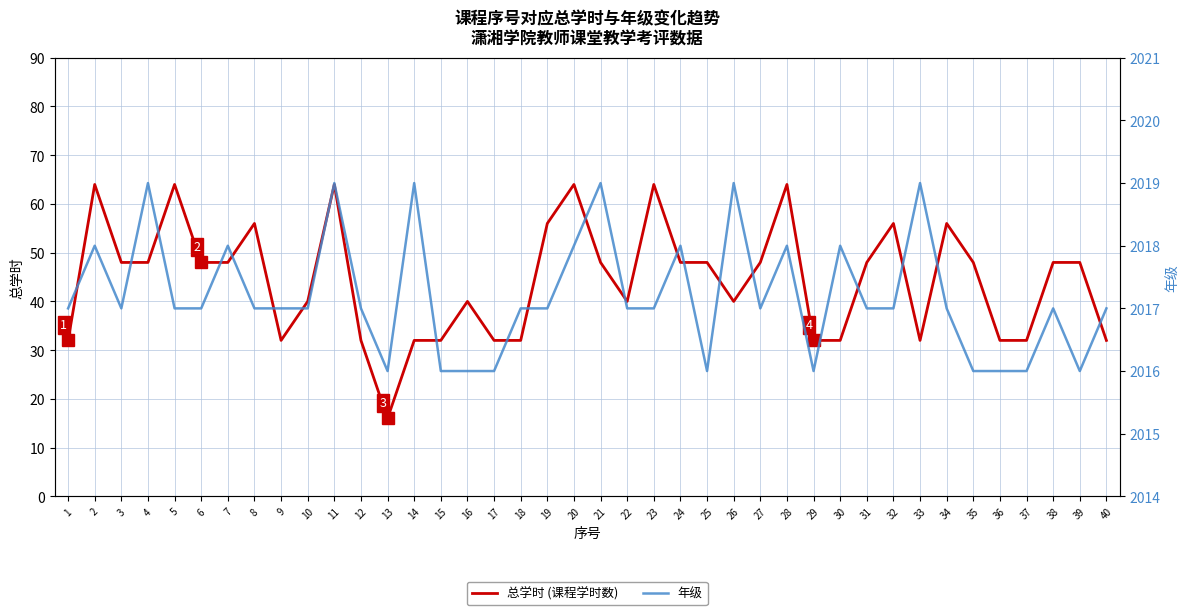

At 16, list the series in order from smallest to largest.

总学时 (课程学时数), 年级